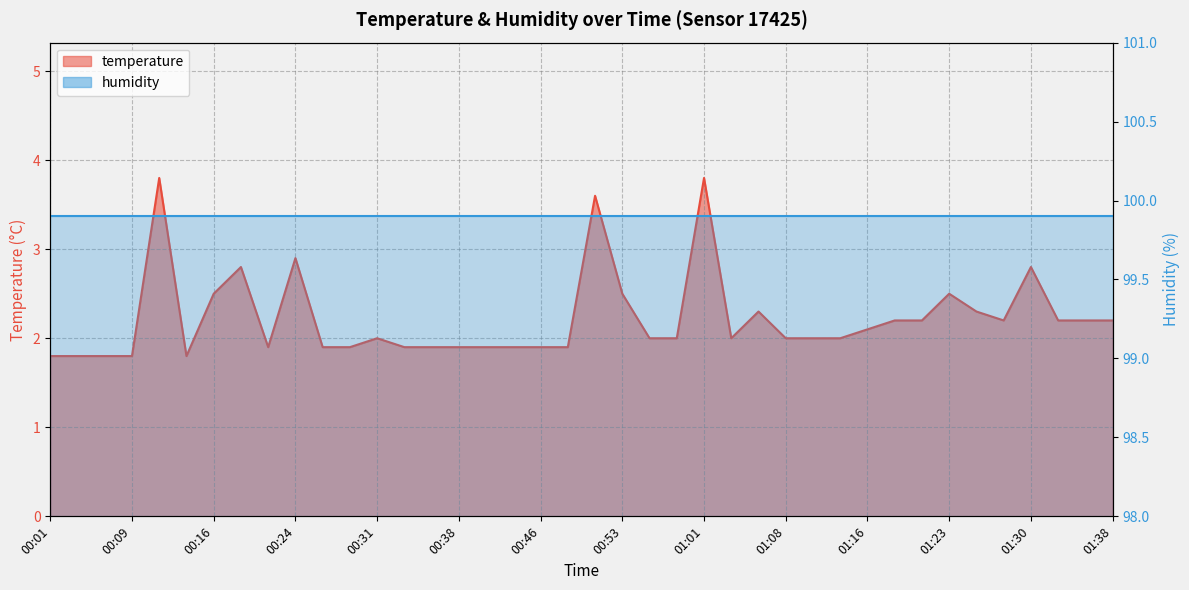

What is the change in value from 00:31 to 01:25?

+0.3